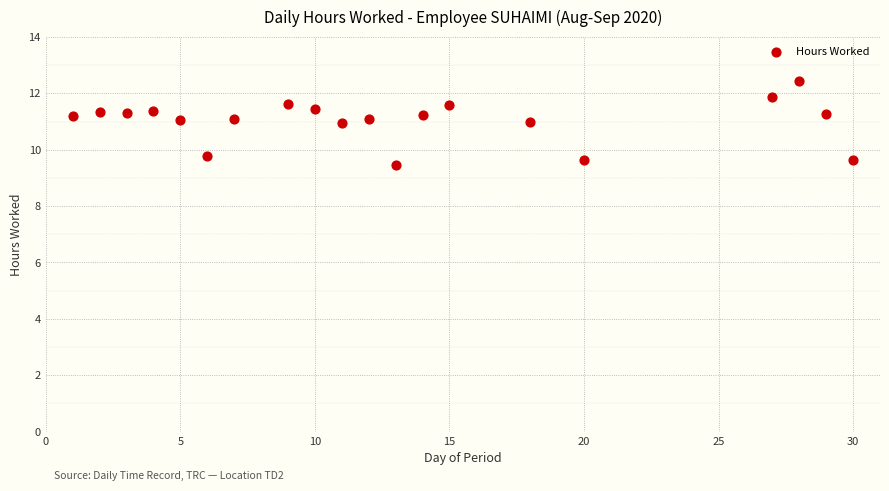

What is the range of X values (max minus min)?

29.0